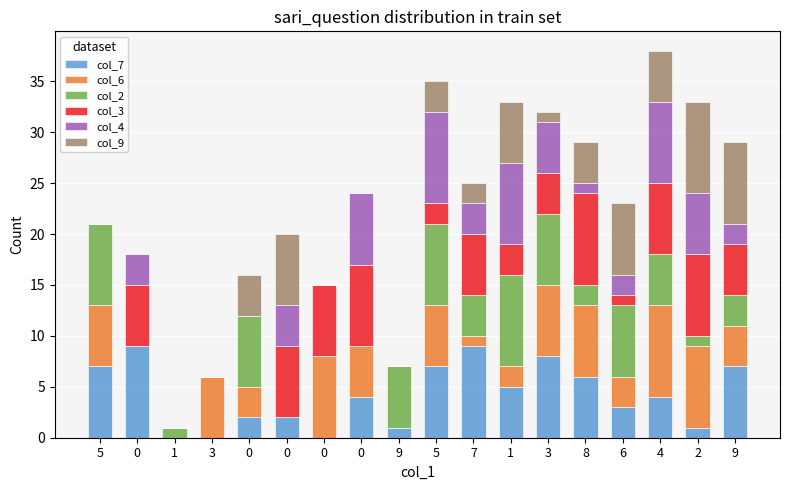

What are all the series names shown in the legend?

col_7, col_6, col_2, col_3, col_4, col_9